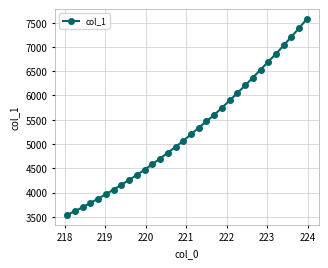

What is the difference between the maximum and second lowest values?

3960.1